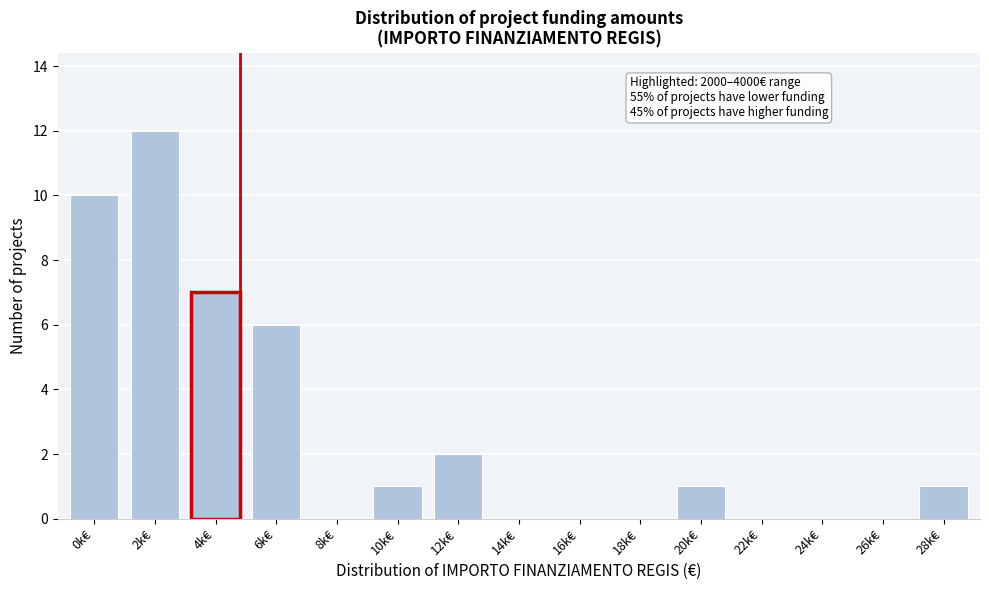

Reading left to right, list all the values displayed in this chart.

0k€=10	2k€=12	4k€=7	6k€=6	8k€=0	10k€=1	12k€=2	14k€=0	16k€=0	18k€=0	20k€=1	22k€=0	24k€=0	26k€=0	28k€=1